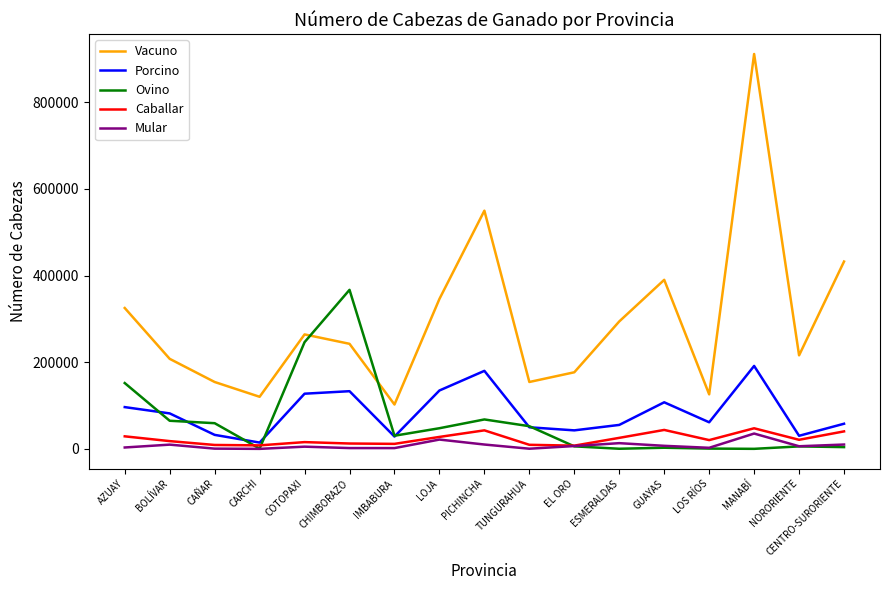

What is the sum of all Vacuno values?

5015770